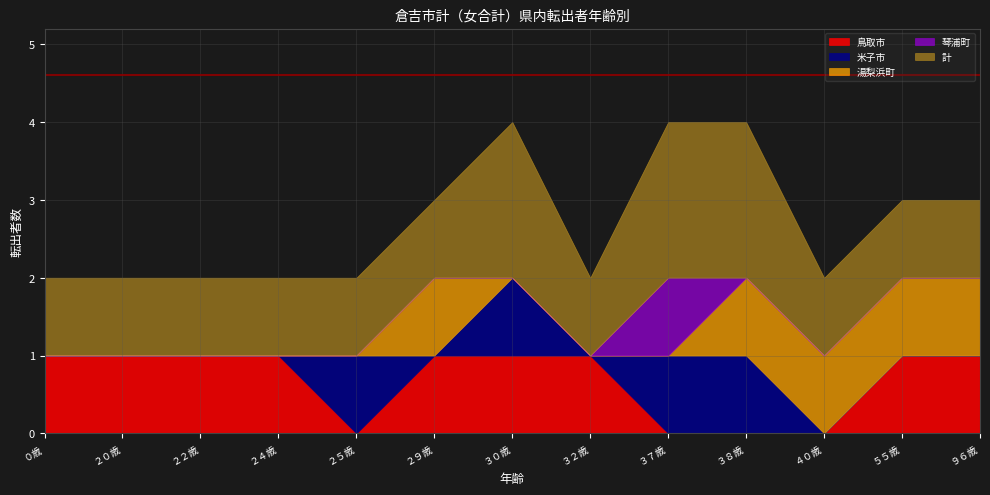

What is the total value across all series at ３７歳?

4